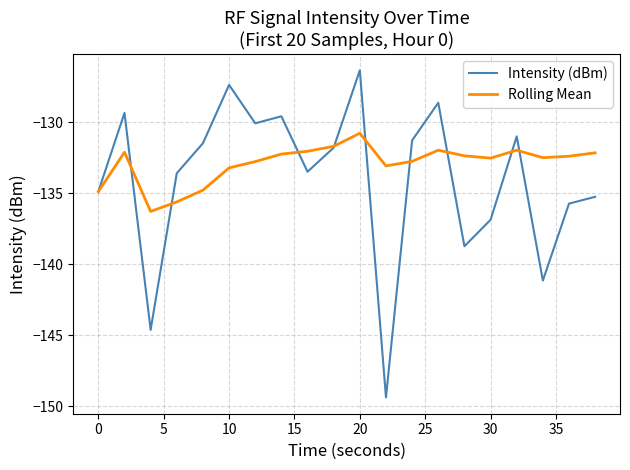

List the series in order of their peak value, lowest first.

Rolling Mean, Intensity (dBm)